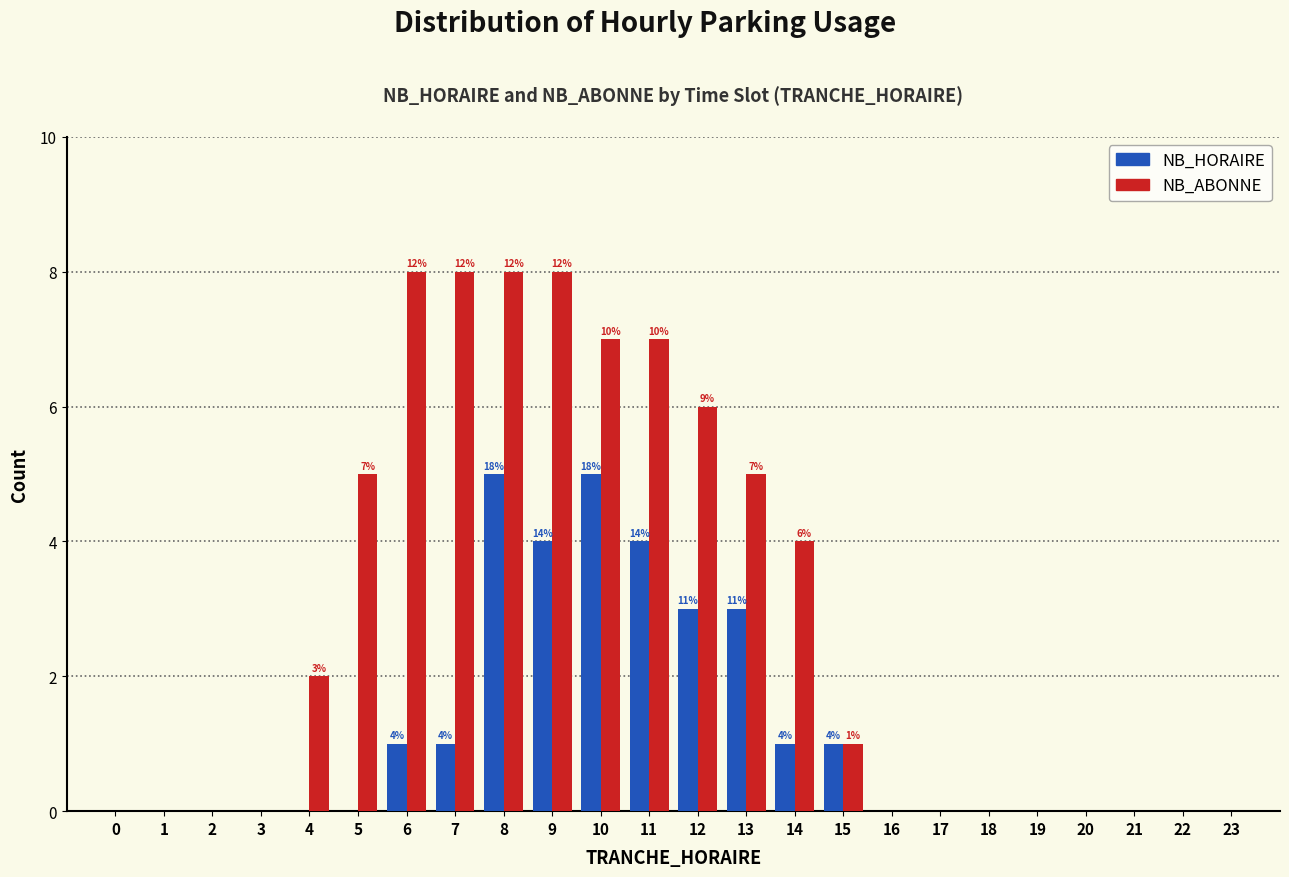

What is the highest value of the NB_HORAIRE series?

5